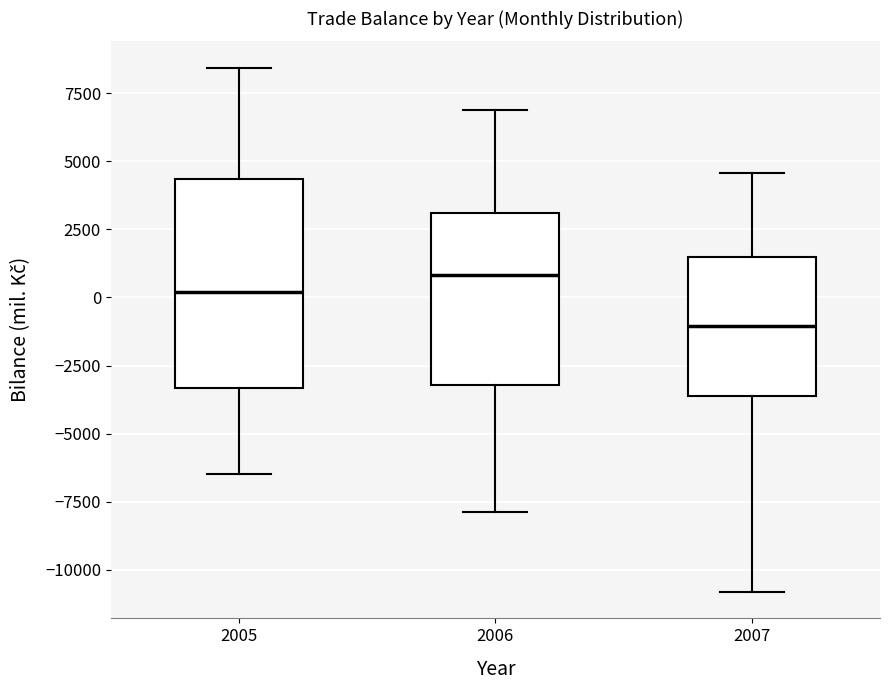

Comparing the boxes themselves (not the whiskers), which one is the tallest?

2005